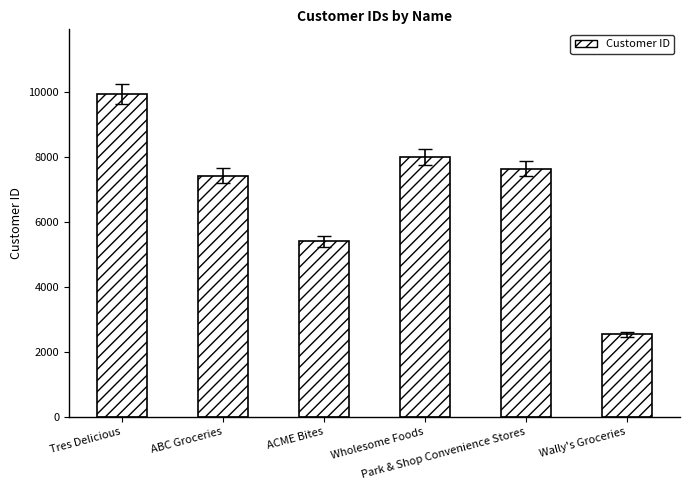

What position from the right is ACME Bites?

4